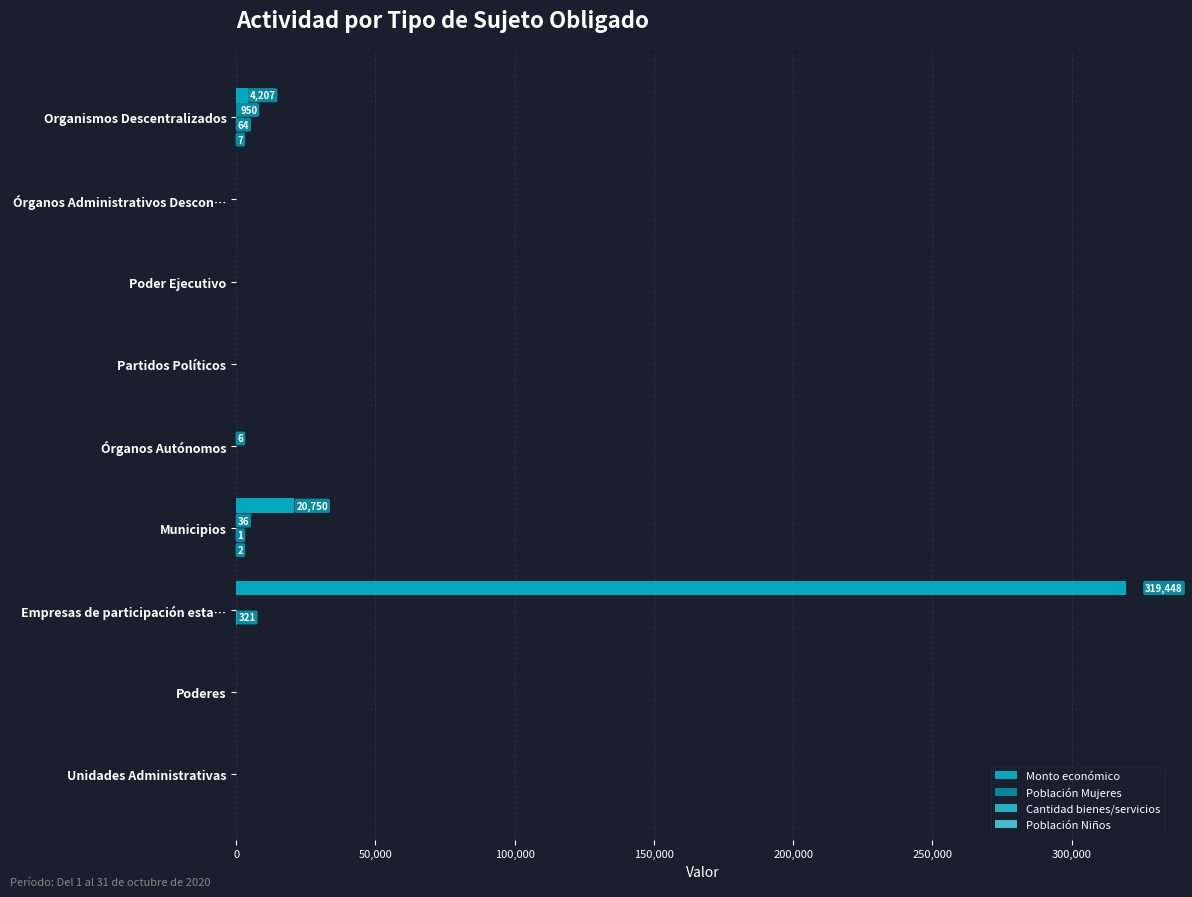

How many data points does each series have?

9